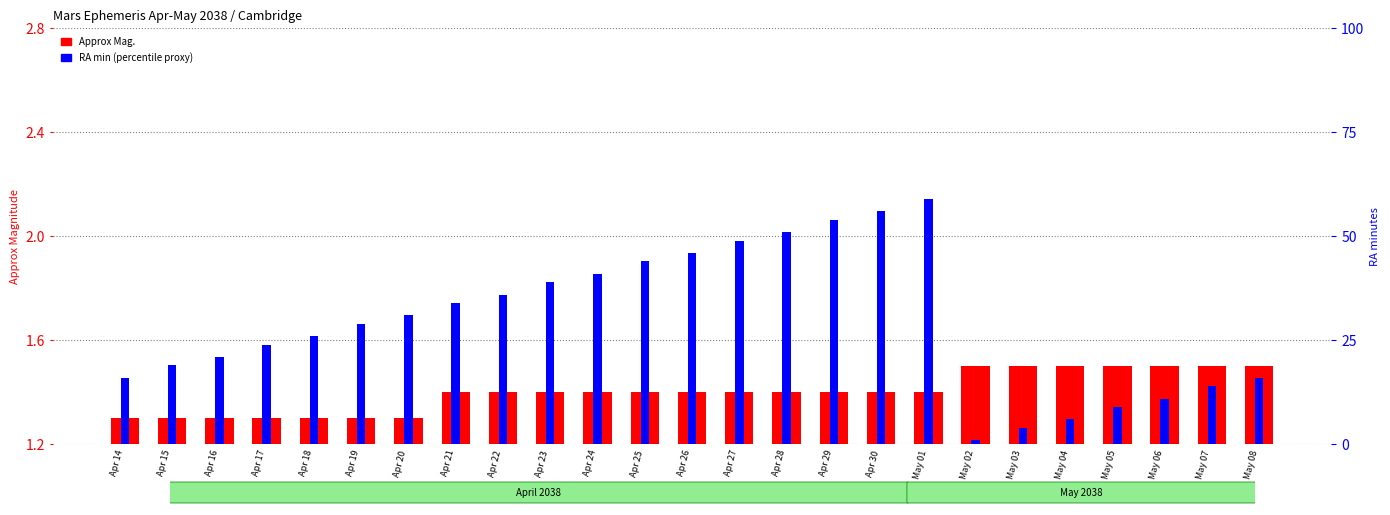

At Apr 16, list the series in order from smallest to largest.

Approx Mag., RA min (proxy)